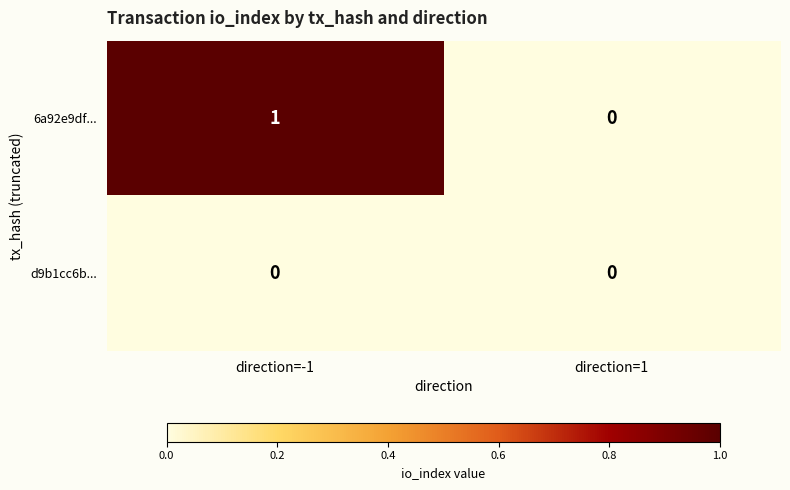

List the series in order of their peak value, highest first.

6a92e9df..., d9b1cc6b...